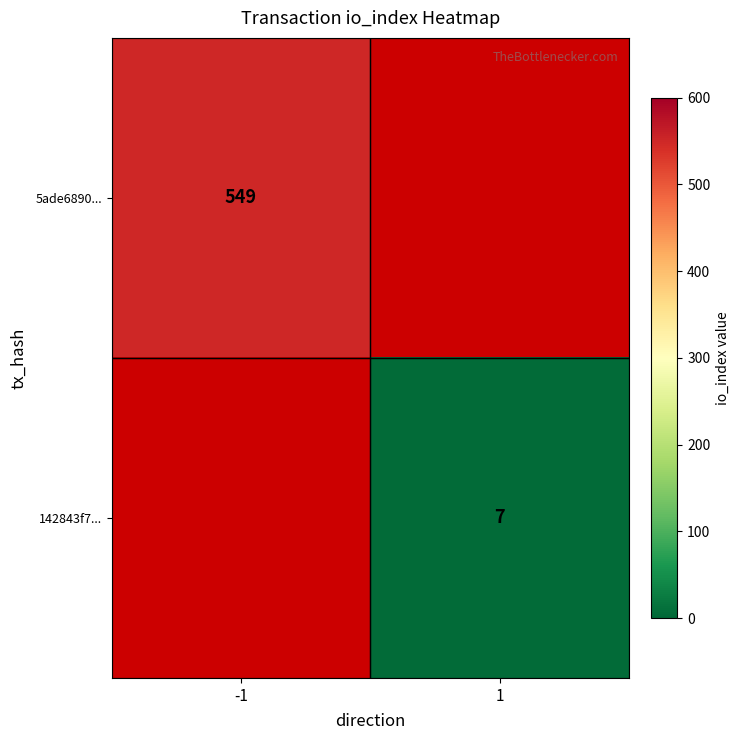

The value of 142843f7... at 1 is 7. True or false?

True